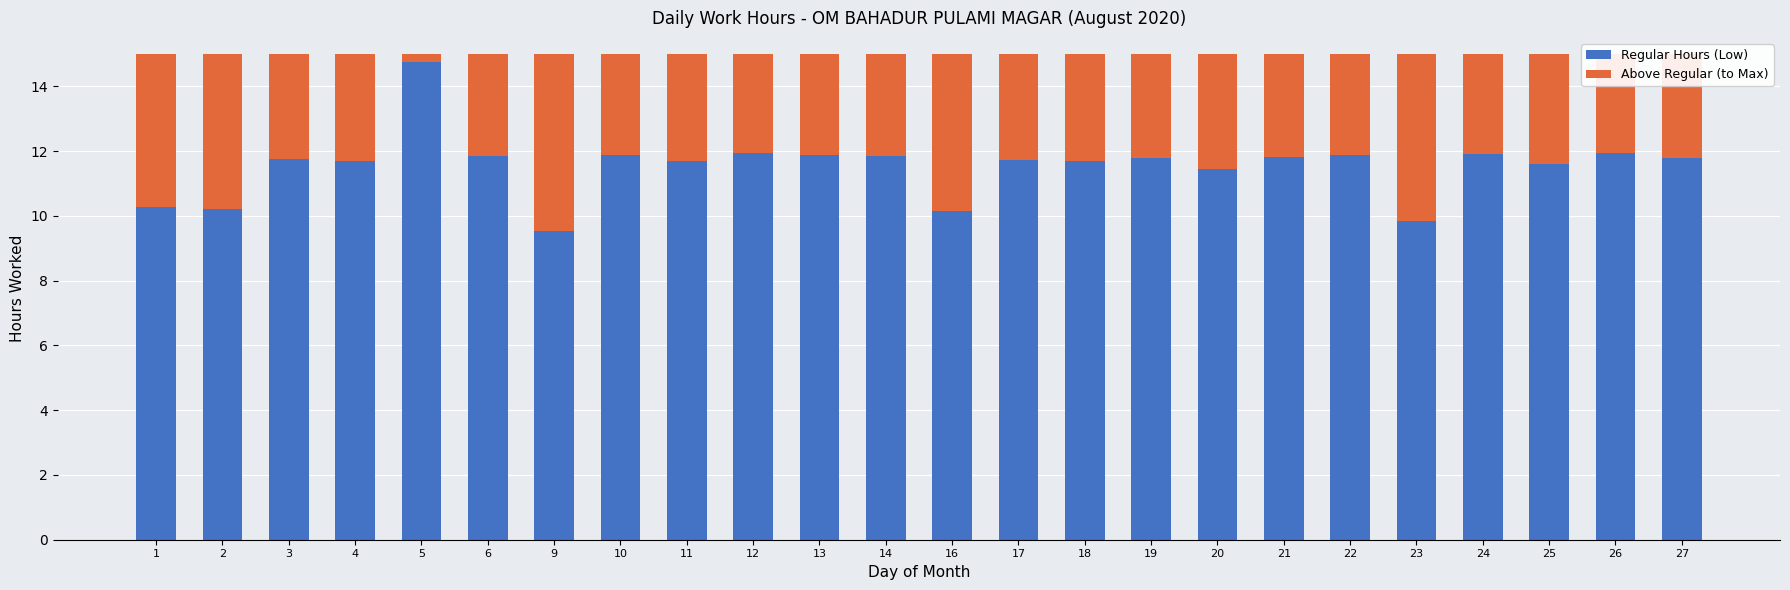

What is the difference between the second highest and second lowest values in the Regular Hours (Low) series?

2.1